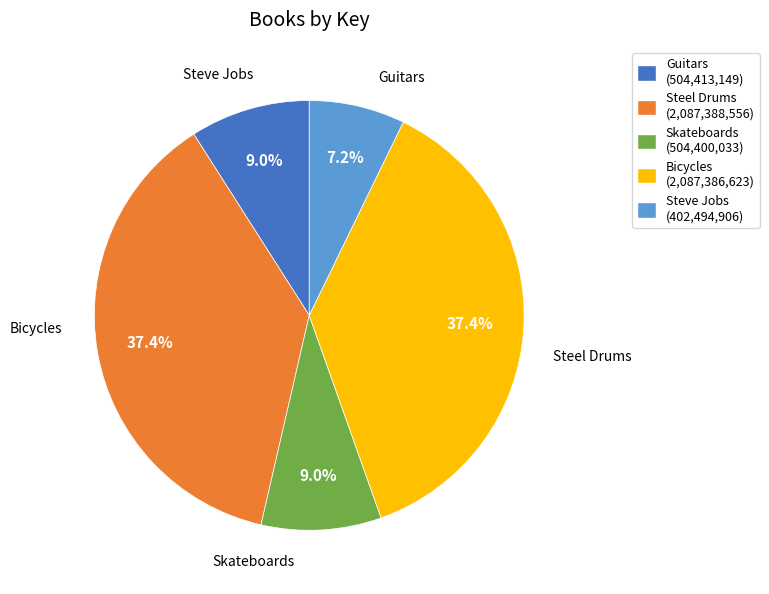

To the nearest percent, what portion does Skateboards represent?

9%